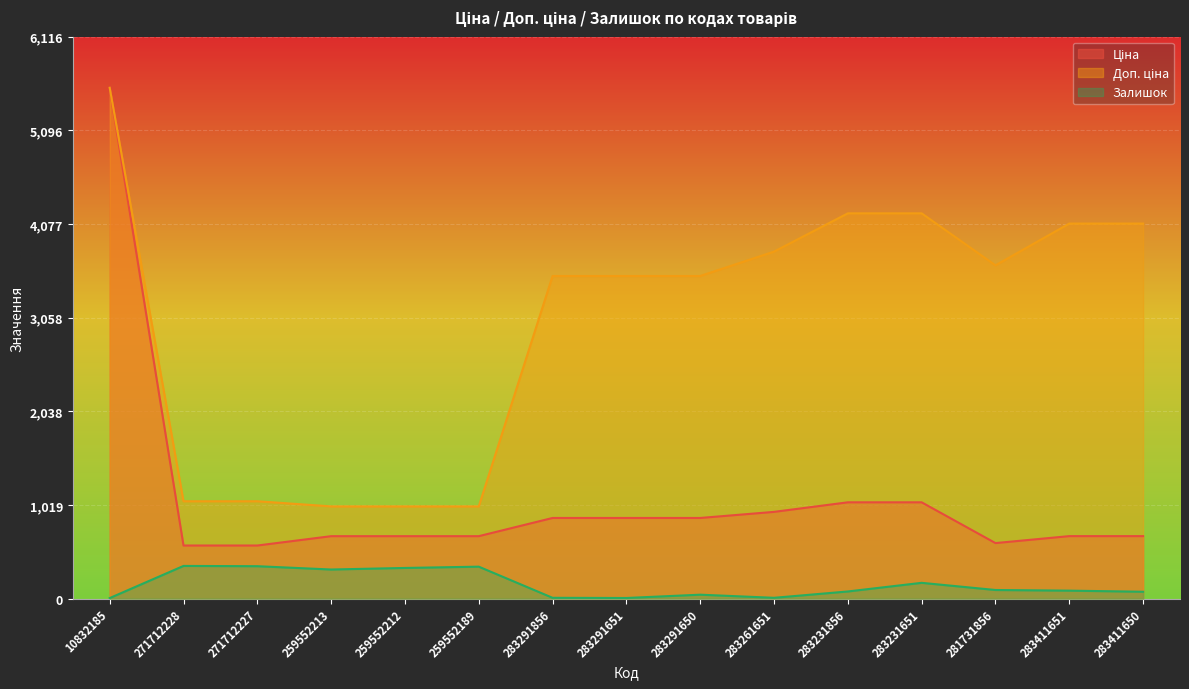

How many values in the Доп. ціна series exceed 3511?

10